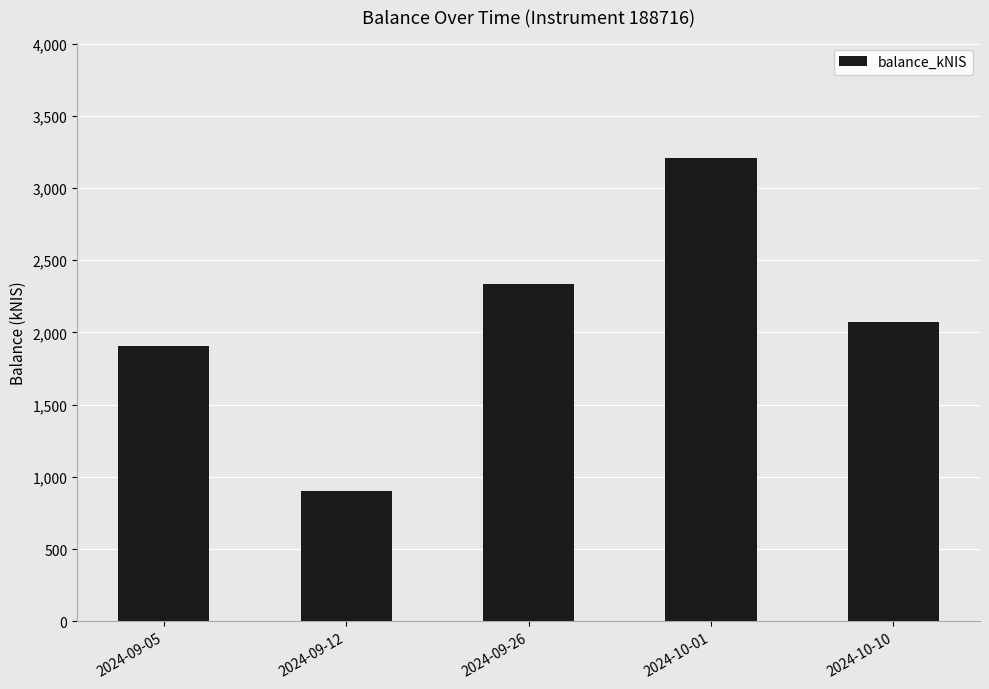

What is the ratio of the value at 2024-09-05 to the value at 2024-09-12?

2.1